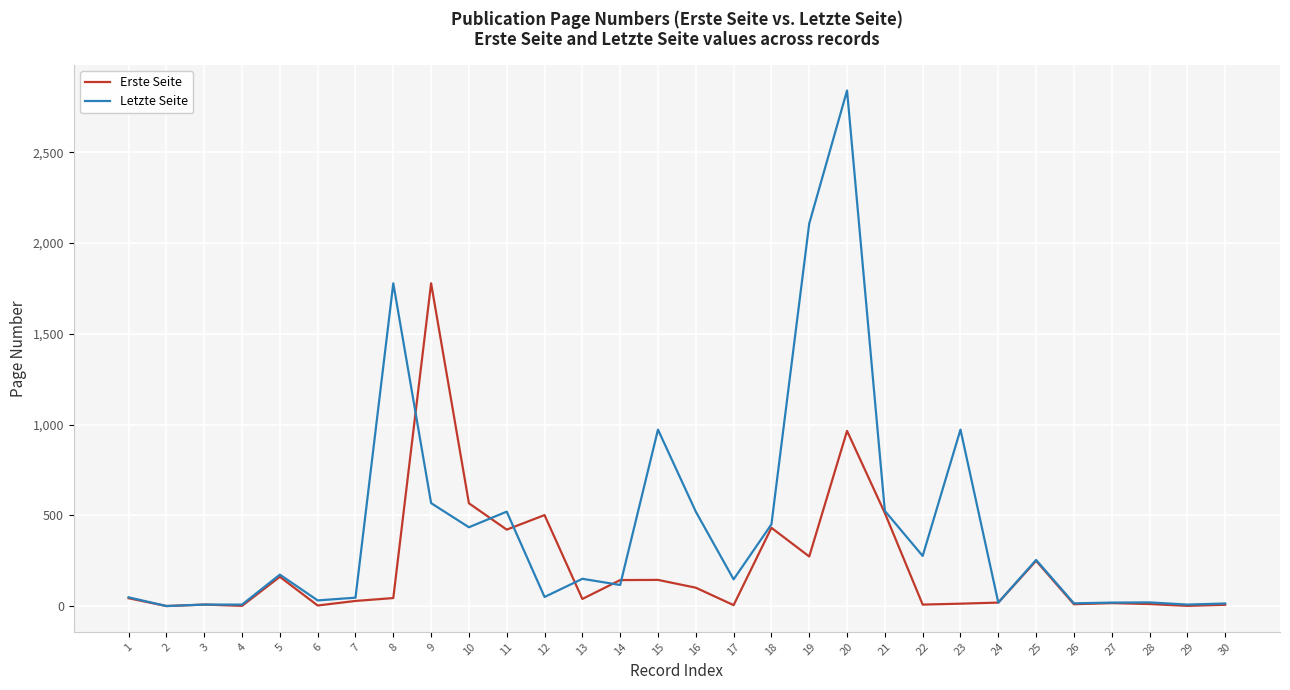

What is the sum of all Erste Seite values?

6501